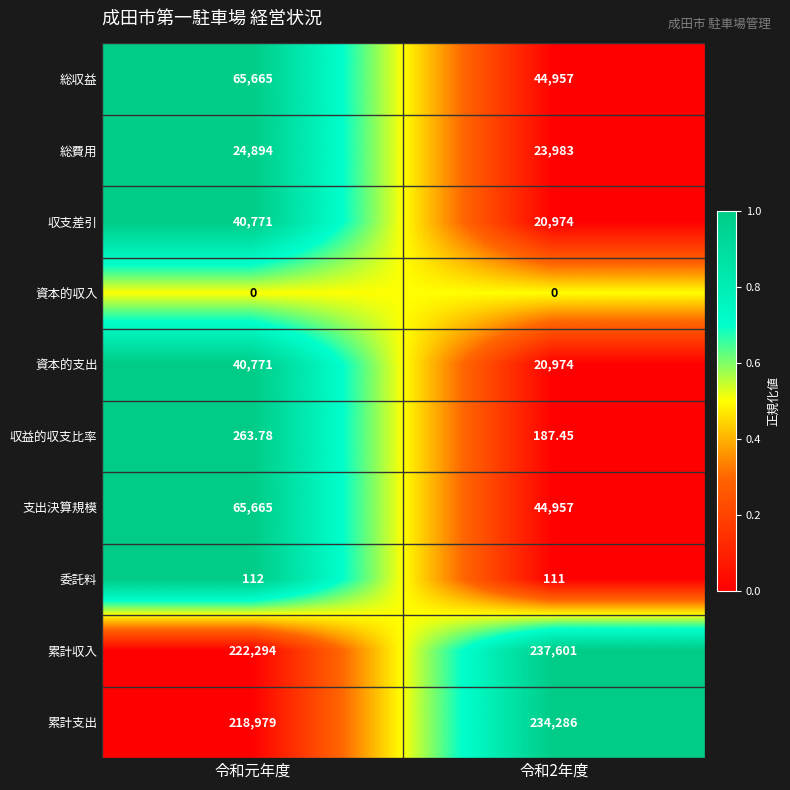

Is the value of 総費用 at 令和2年度 greater than the value of 資本的支出 at 令和2年度?

Yes